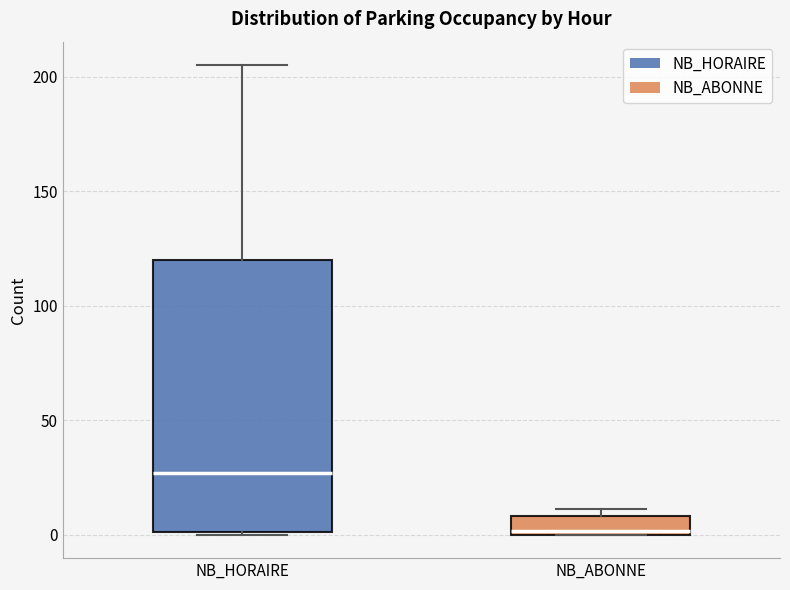

Reading left to right, read every box against the y-axis: the position of its median line, the range the box covers, and the ends of its whiskers. The values are not printed on the chart, so give them approximately, as read against the axis.

NB_HORAIRE: median 25, box 0 to 120, whiskers 0 to 205
NB_ABONNE: median 0, box 0 to 10, whiskers 0 to 10 (just above the box's upper edge)